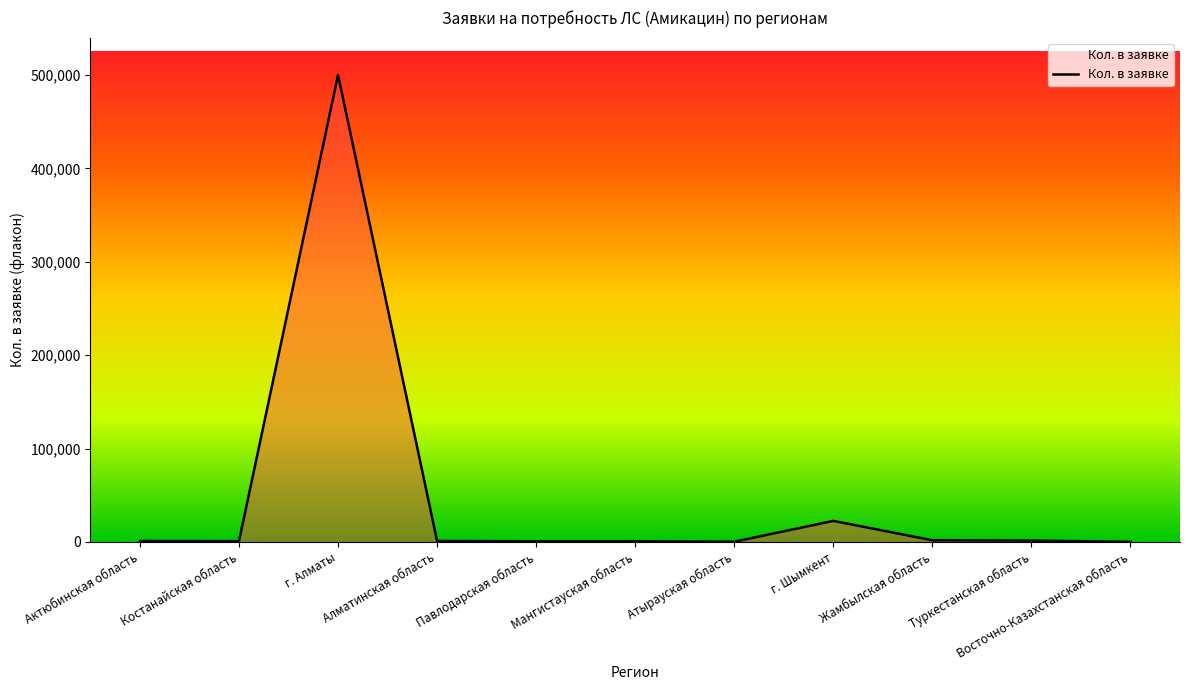

What is the maximum value shown in the chart?

500000